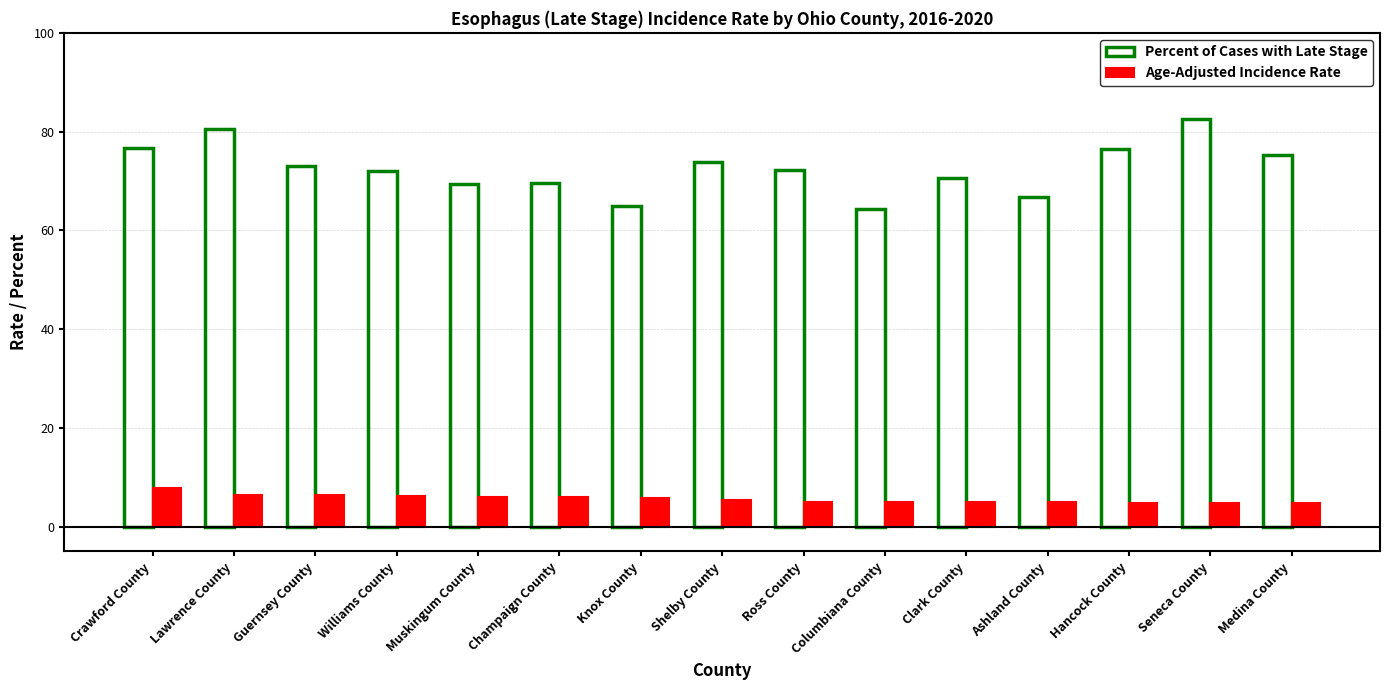

What is the spread (max minus min) of values at Medina County?

70.5